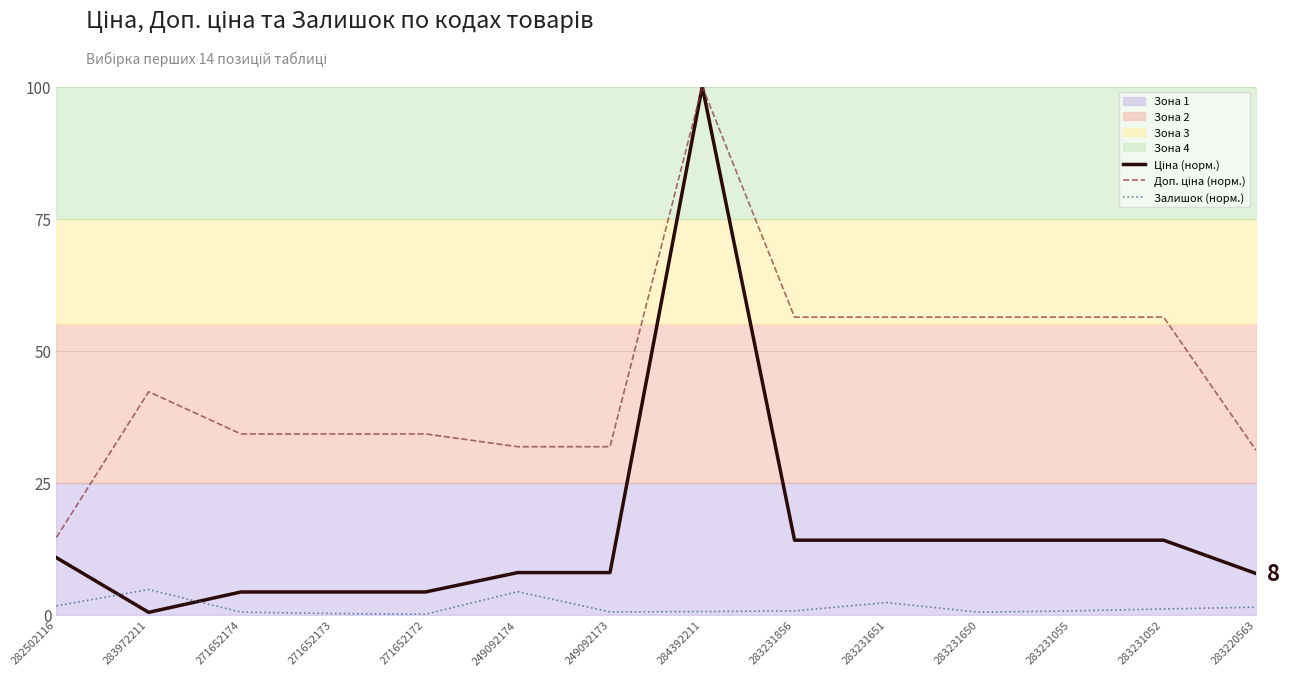

Which label corresponds to the smallest value in the chart?

271652172